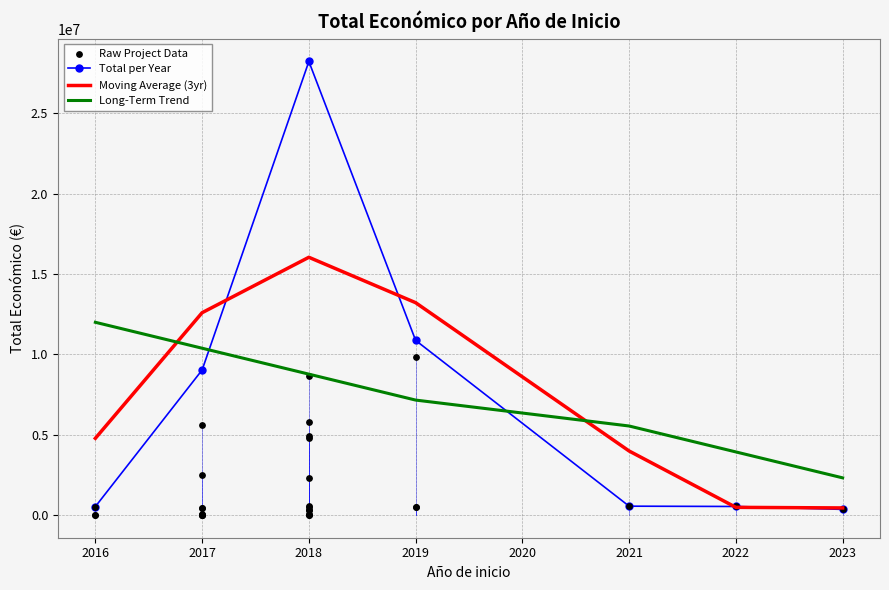

What is the change in value from 2018 to 2018?

+5480668